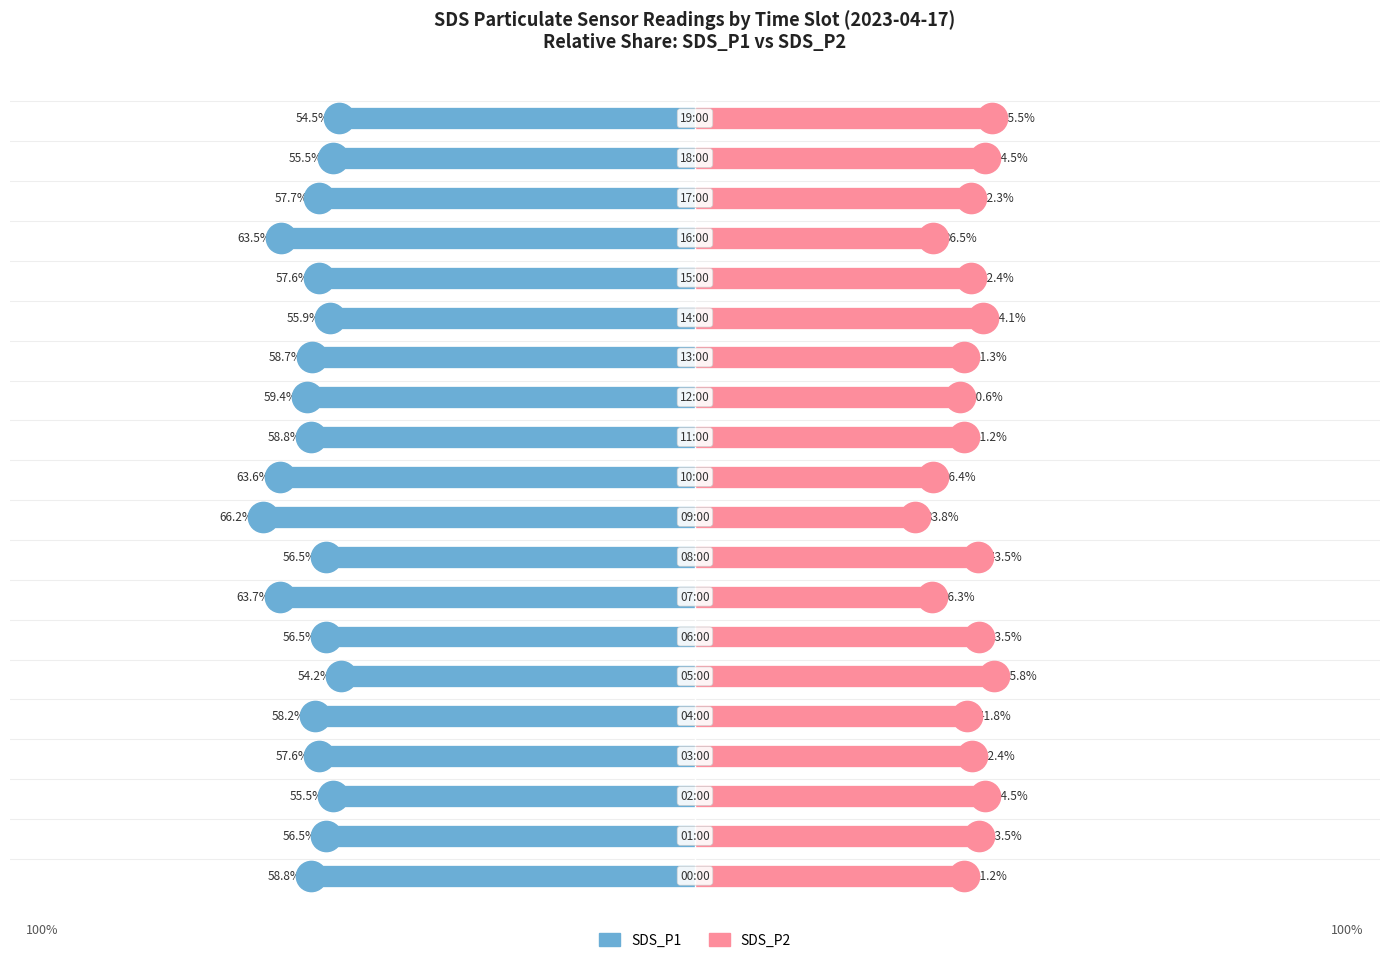

What is the difference between the second highest and second lowest values in the SDS_P1 series?

9.2